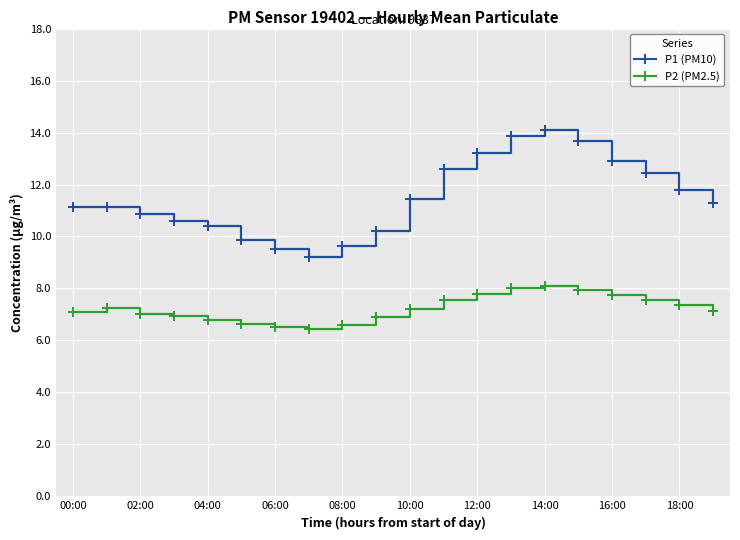

What is the minimum value shown in the chart?

6.4